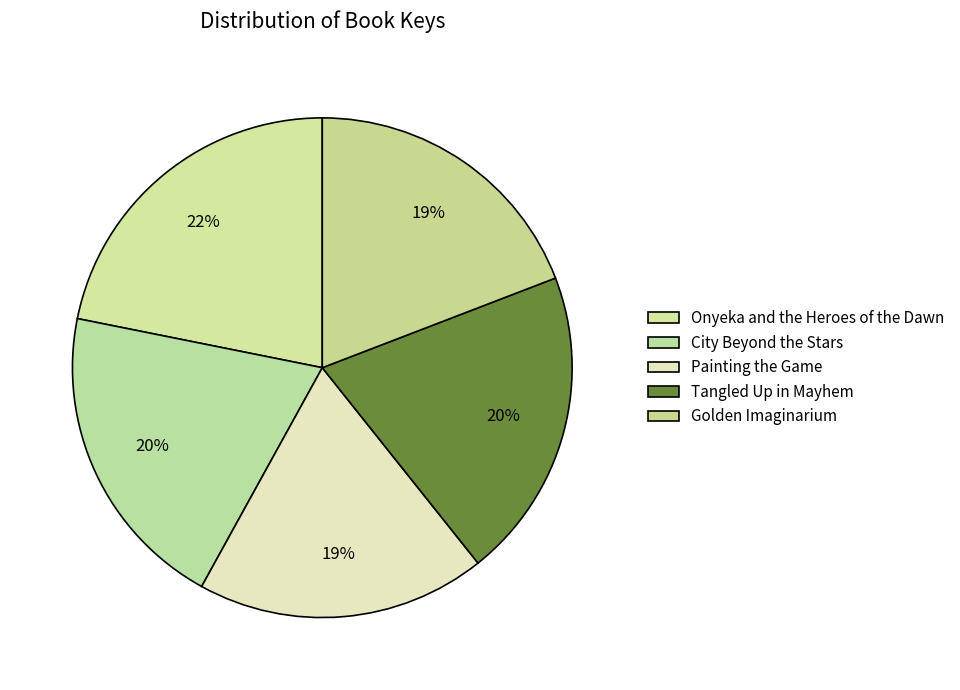

What is the ratio of the value at Golden Imaginarium to the value at Painting the Game?

1.0